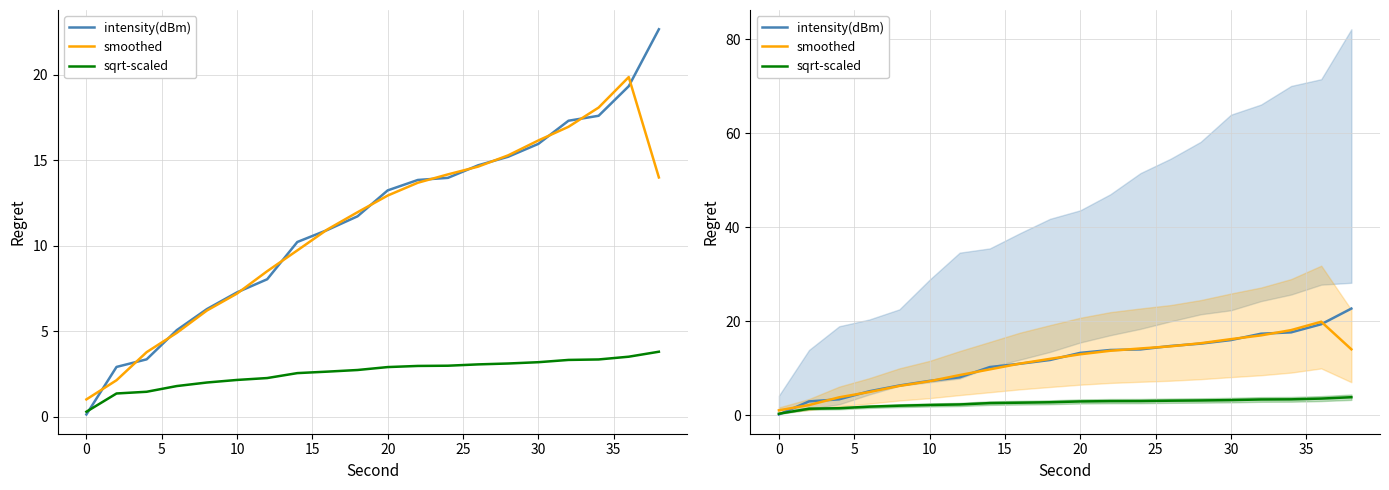

How many data points does each series have?

20